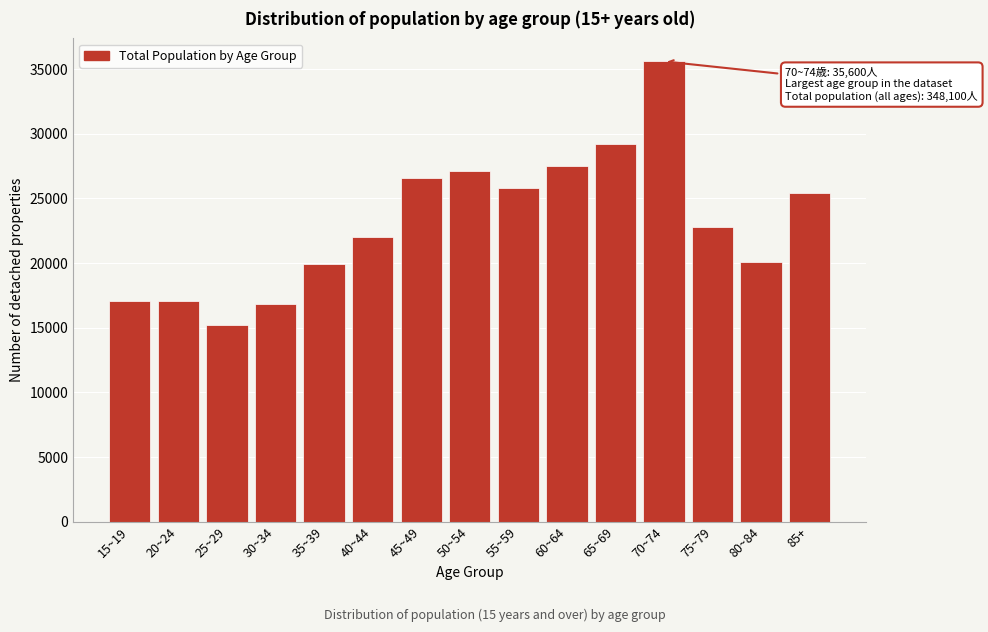

Reading right to left, what are all the values shown in this chart?

25400	20100	22800	35600	29200	27500	25800	27100	26600	22000	19900	16800	15200	17100	17100